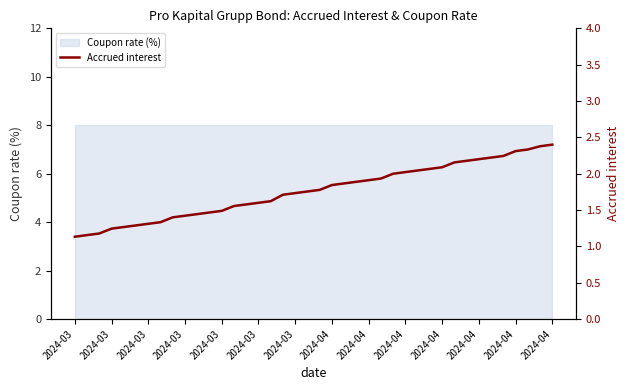

True or false: the data has more than 0 interior local peaks.

False